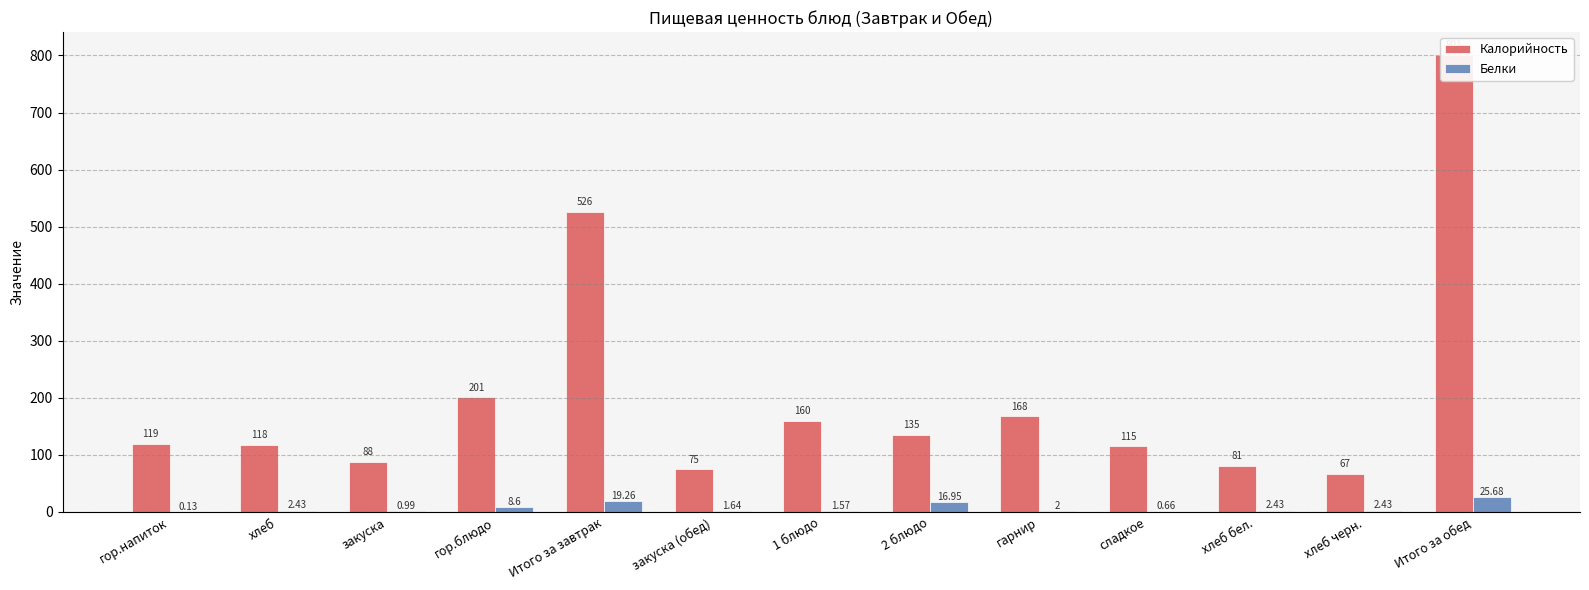

Reading left to right, extract all data points from this chart.

Калорийность: гор.напиток=119.0	хлеб=118.0	закуска=88.0	гор.блюдо=201.0	Итого за завтрак=526.0	закуска (обед)=75.0	1 блюдо=160.0	2 блюдо=135.0	гарнир=168.0	сладкое=115.0	хлеб бел.=81.0	хлеб черн.=67.0	Итого за обед=801.0
Белки: гор.напиток=0.1	хлеб=2.4	закуска=1.0	гор.блюдо=8.6	Итого за завтрак=19.3	закуска (обед)=1.6	1 блюдо=1.6	2 блюдо=16.9	гарнир=2.0	сладкое=0.7	хлеб бел.=2.4	хлеб черн.=2.4	Итого за обед=25.7